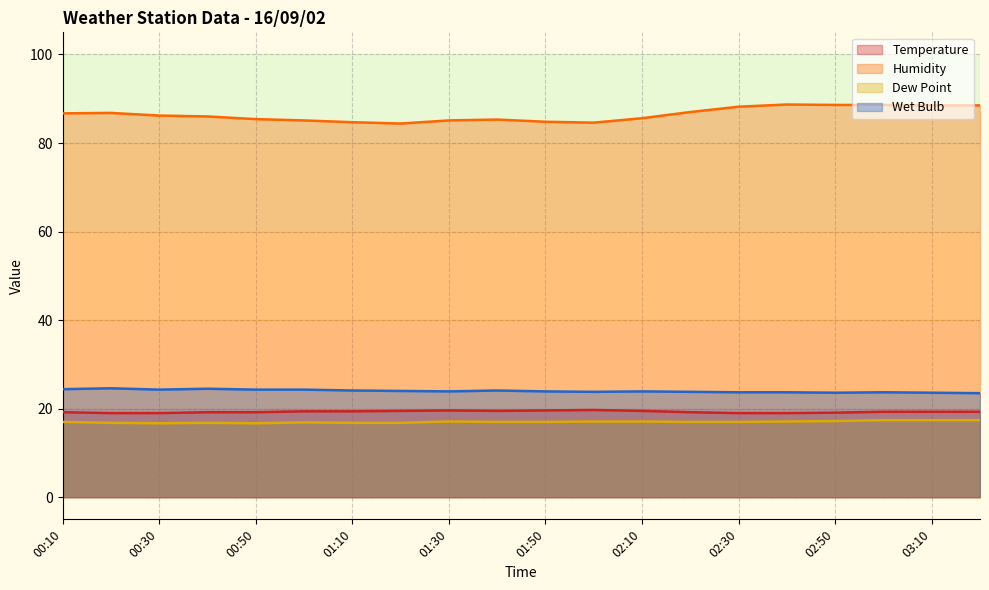

What are all the series names shown in the legend?

Temperature, Humidity, Dew Point, Wet Bulb